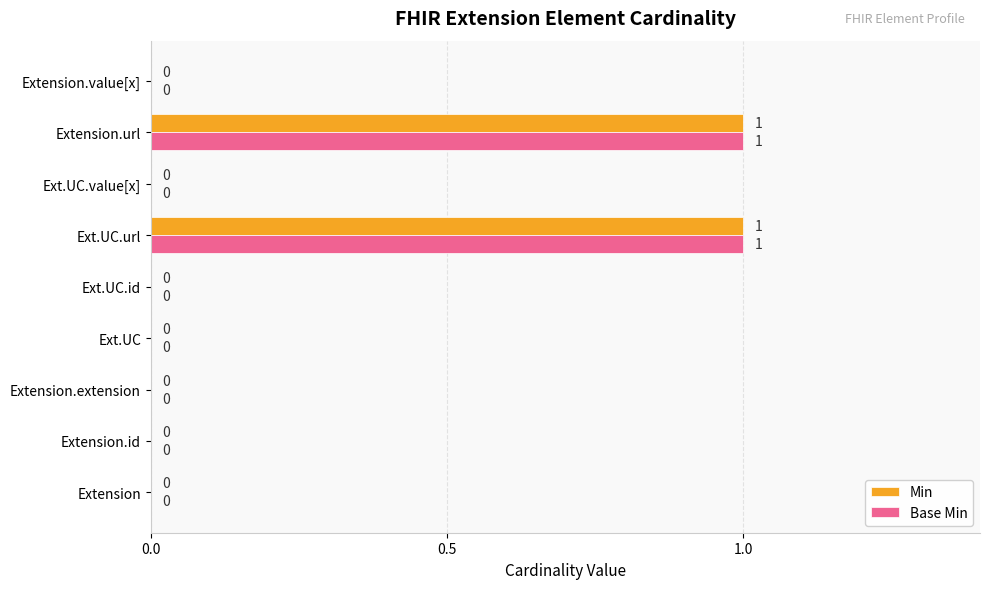

The Base Min series shows 0 at Extension. True or false?

True